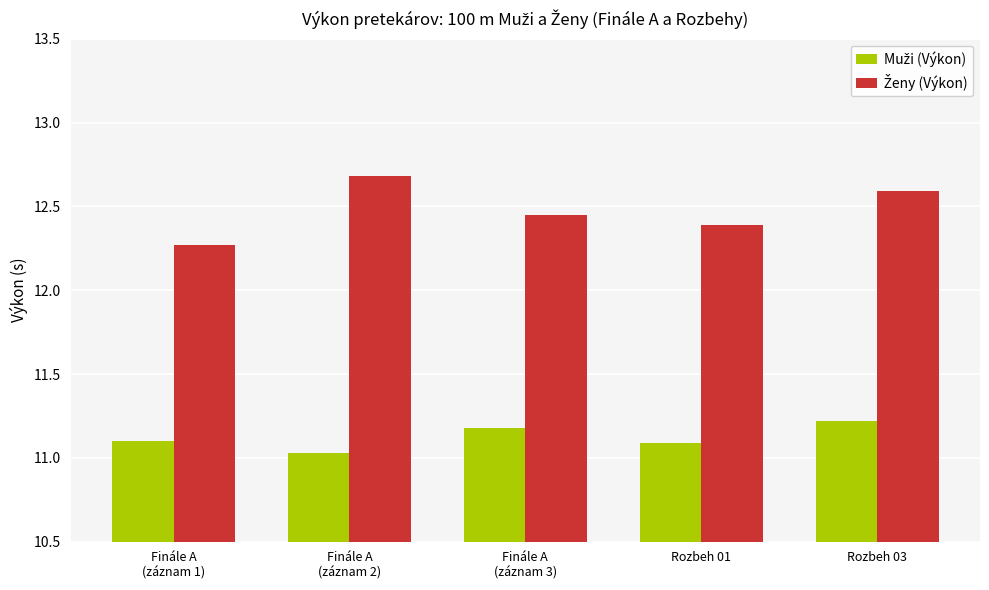

How many groups of bars are there?

5